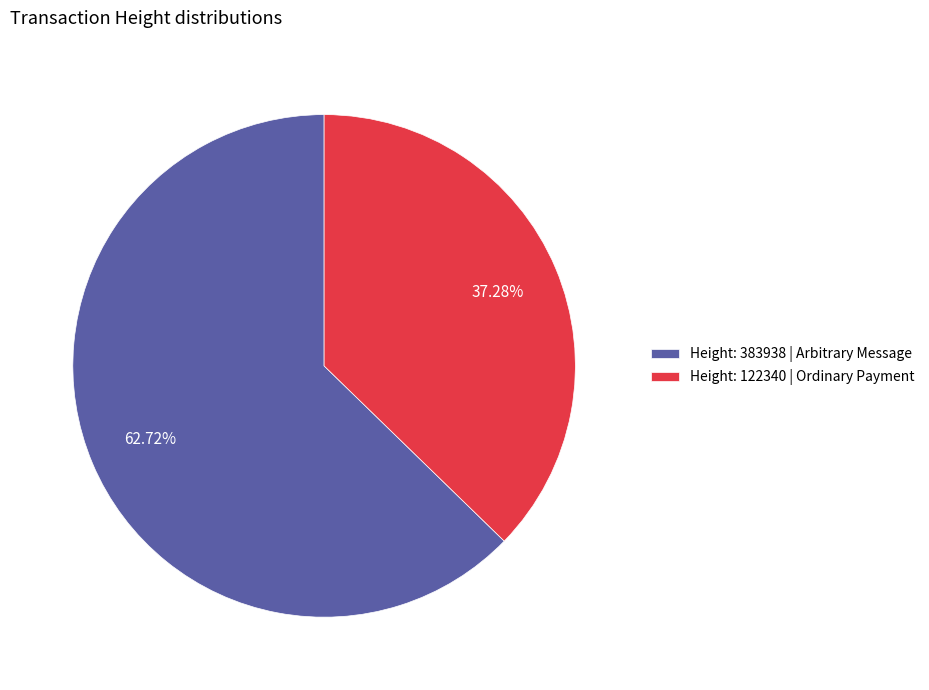

Which category has the smallest portion of the pie?

Height: 122340 | Ordinary Payment